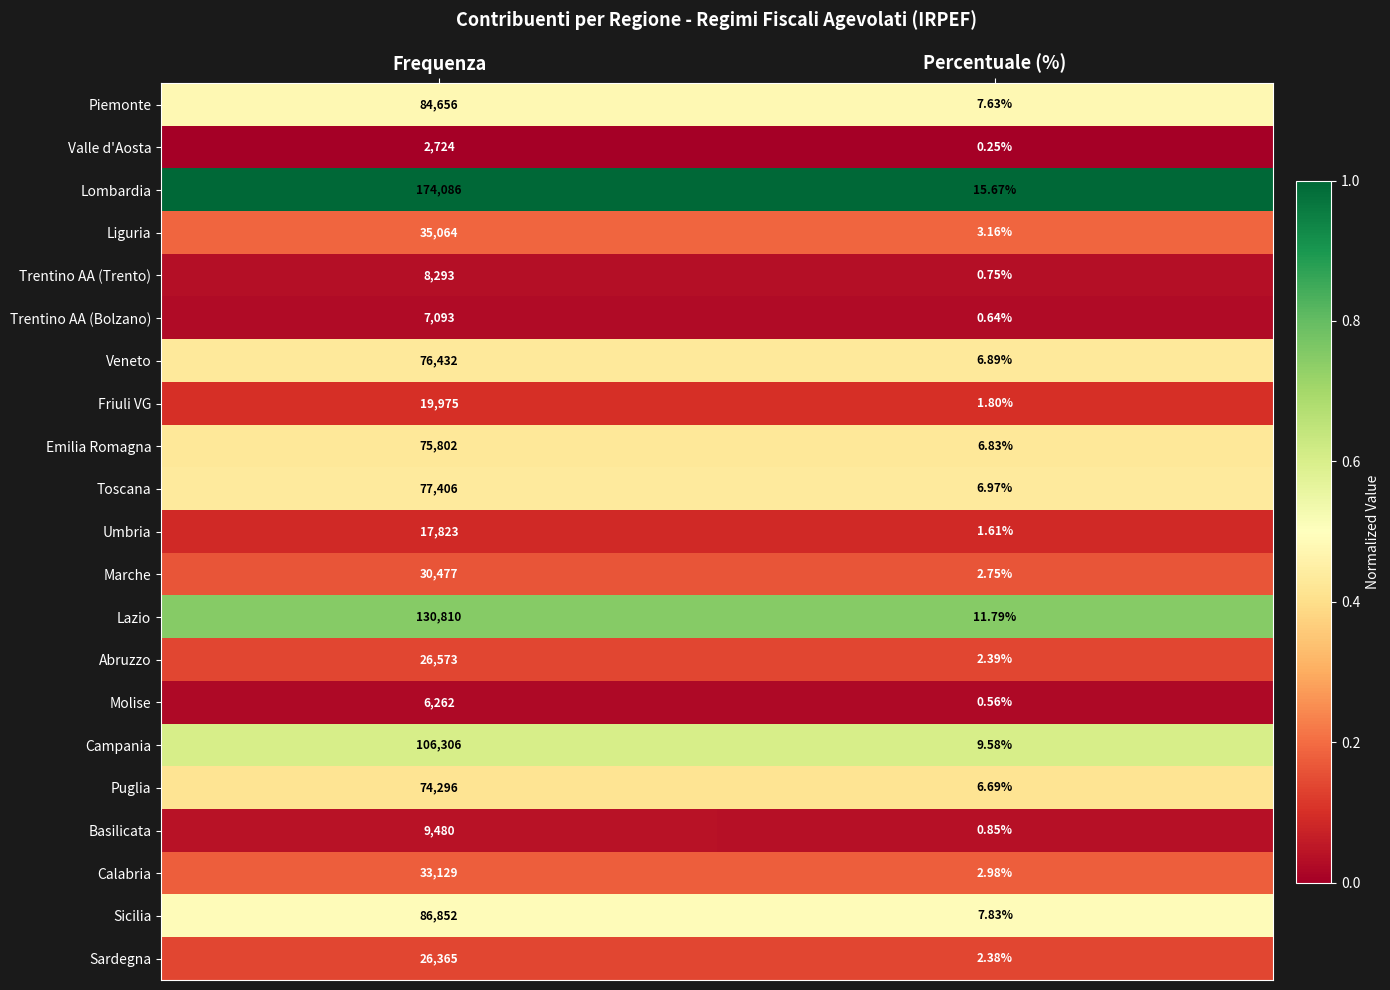

List the series in order of their peak value, lowest first.

Valle d'Aosta, Molise, Trentino AA (Bolzano), Trentino AA (Trento), Basilicata, Umbria, Friuli VG, Sardegna, Abruzzo, Marche, Calabria, Liguria, Puglia, Emilia Romagna, Veneto, Toscana, Piemonte, Sicilia, Campania, Lazio, Lombardia